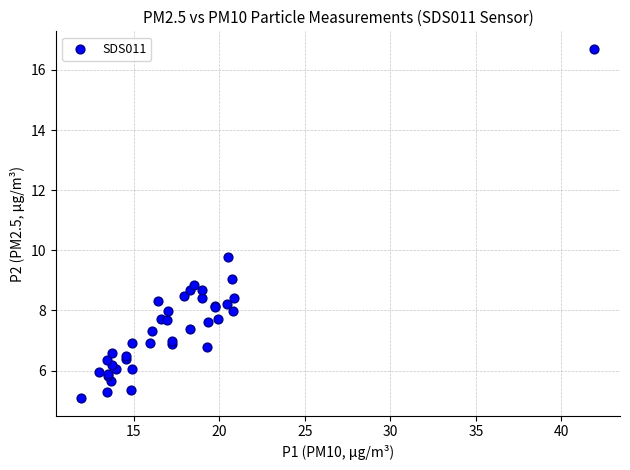

What Y value in the scatter plot is closest to 10?

9.8